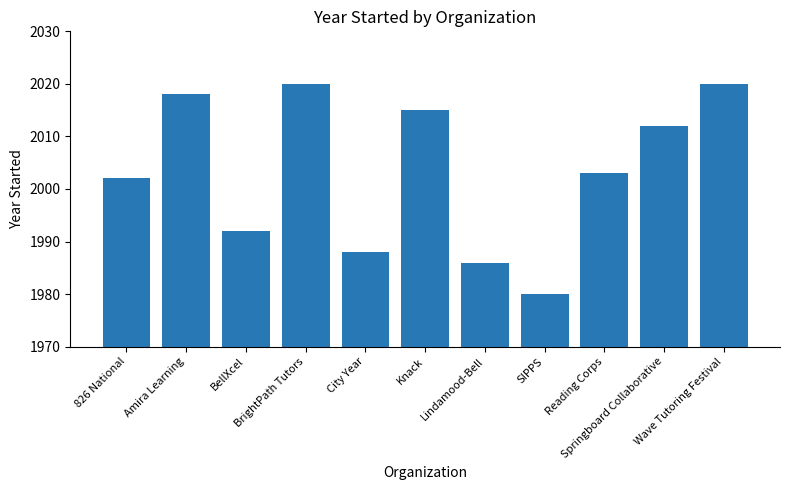

What is the difference between the maximum and minimum values?

40